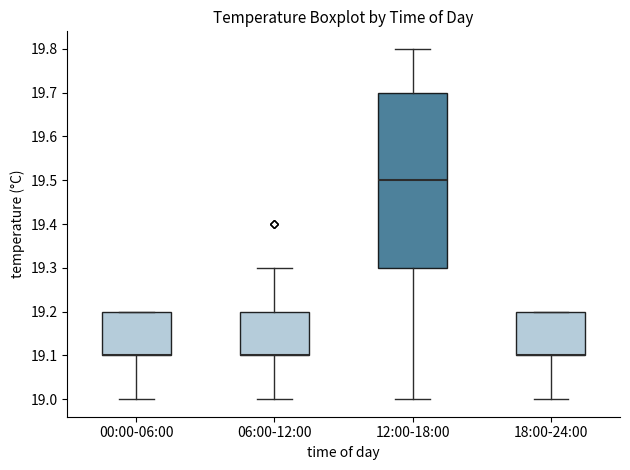

Where does the lower whisker of the box for 12:00-18:00 end on the y-axis? The values are not printed on the chart, so give them approximately, as read against the axis.

19.0